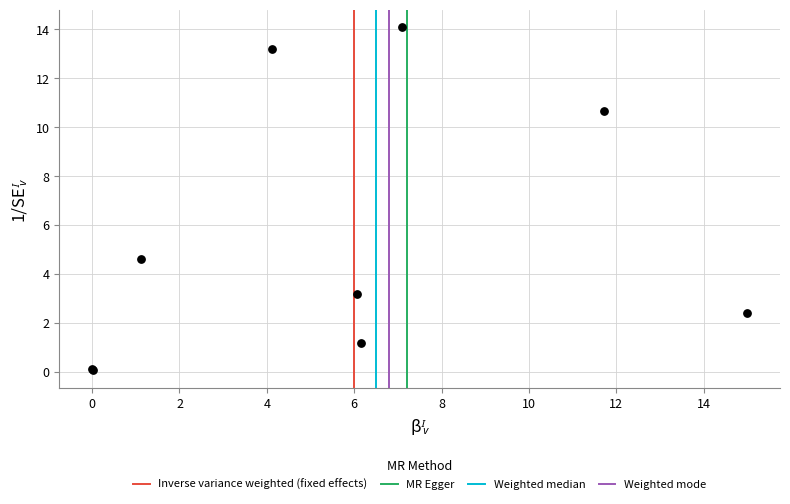

What Y value in the scatter plot is closest to 7?

4.6